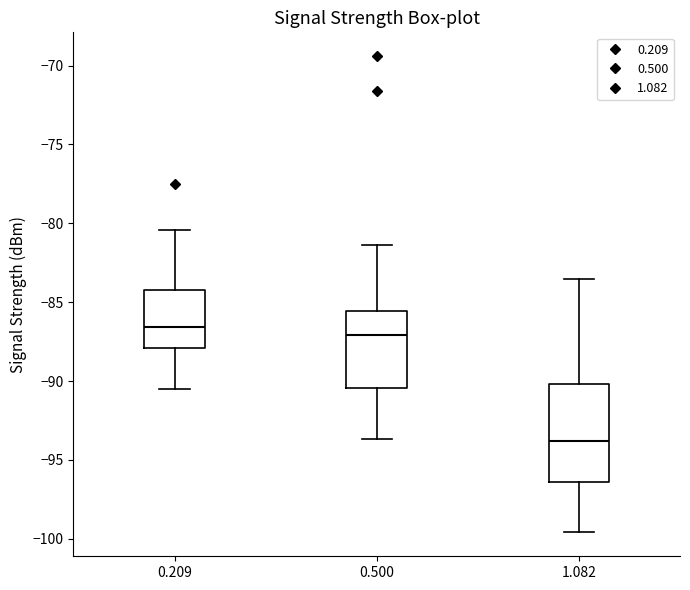

Comparing the boxes themselves (not the whiskers), which one is the tallest?

1.082